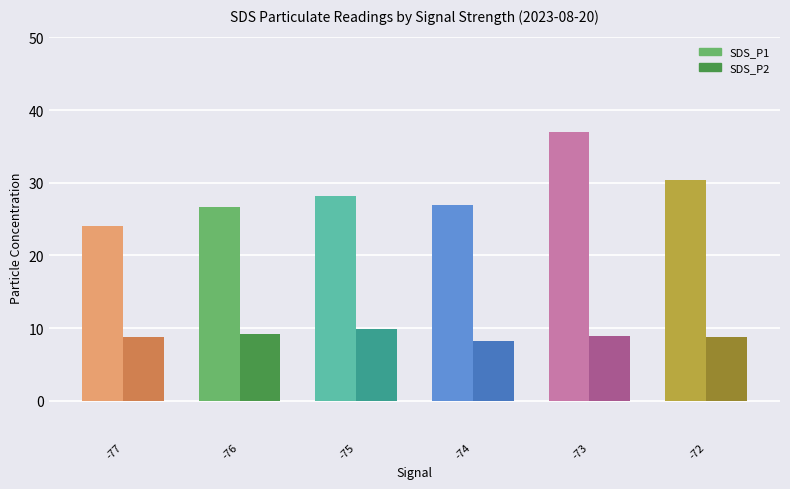

What is the value of the SDS_P2 bar at the 1st from the left?

8.7